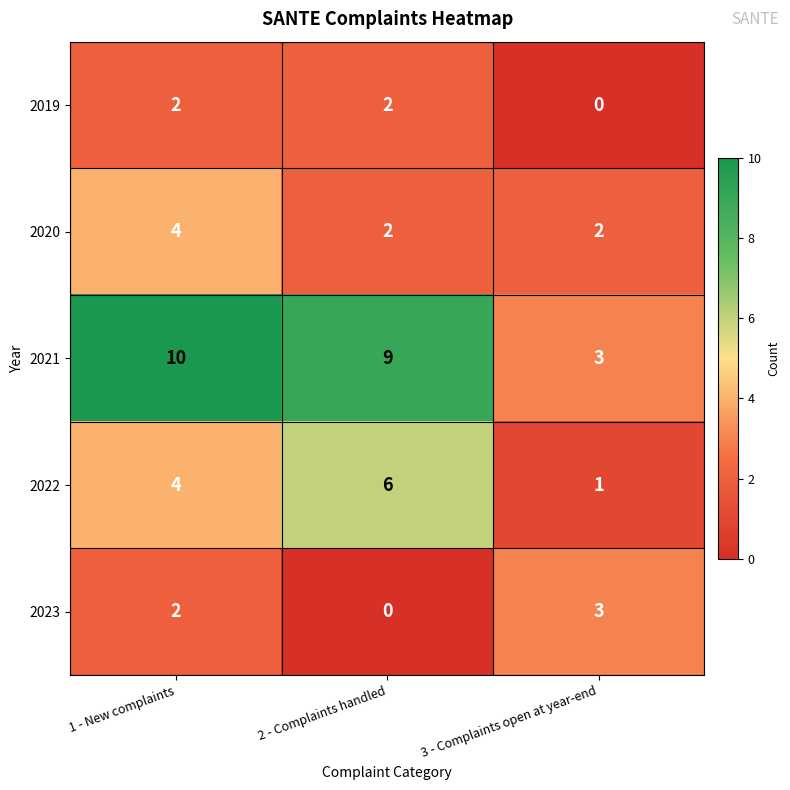

The 2021 series shows 9 at 2 - Complaints handled. True or false?

True